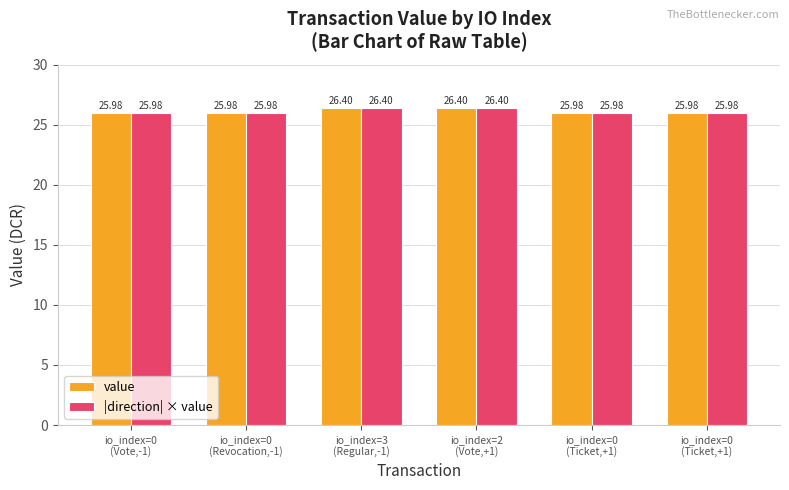

Reading left to right, transcribe all the data shown in this chart.

value: io_index=0
(Vote,-1)=26.0	io_index=0
(Revocation,-1)=26.0	io_index=3
(Regular,-1)=26.4	io_index=2
(Vote,+1)=26.4	io_index=0
(Ticket,+1)=26.0	io_index=0
(Ticket,+1)=26.0
|direction| × value: io_index=0
(Vote,-1)=26.0	io_index=0
(Revocation,-1)=26.0	io_index=3
(Regular,-1)=26.4	io_index=2
(Vote,+1)=26.4	io_index=0
(Ticket,+1)=26.0	io_index=0
(Ticket,+1)=26.0